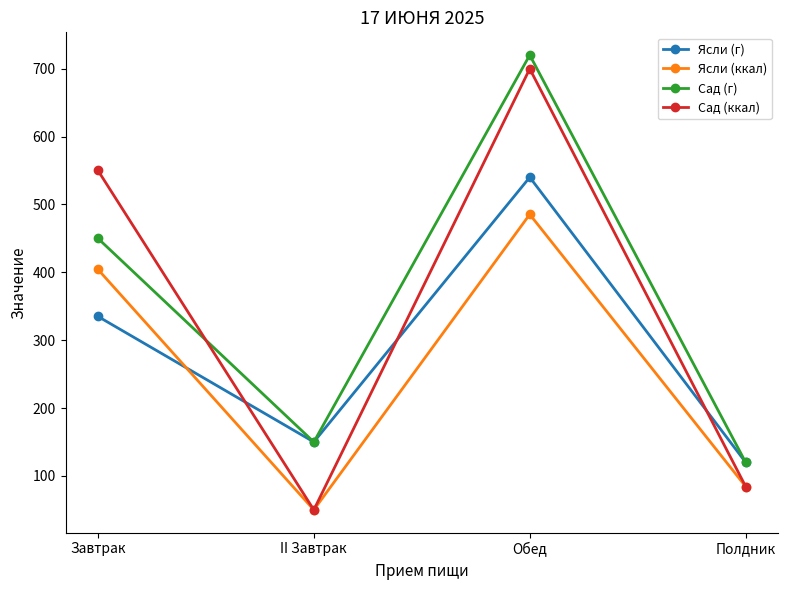

Which series has the widest spread of values?

Сад (ккал)